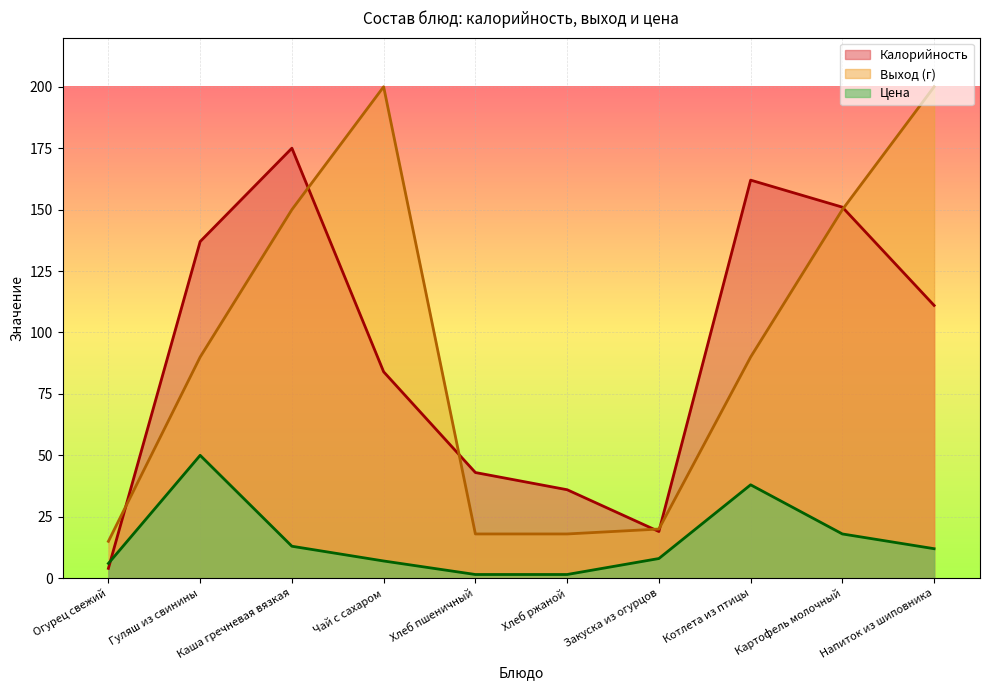

What is the difference between the Калорийность values at Хлеб пшеничный and Чай с сахаром?

41.0